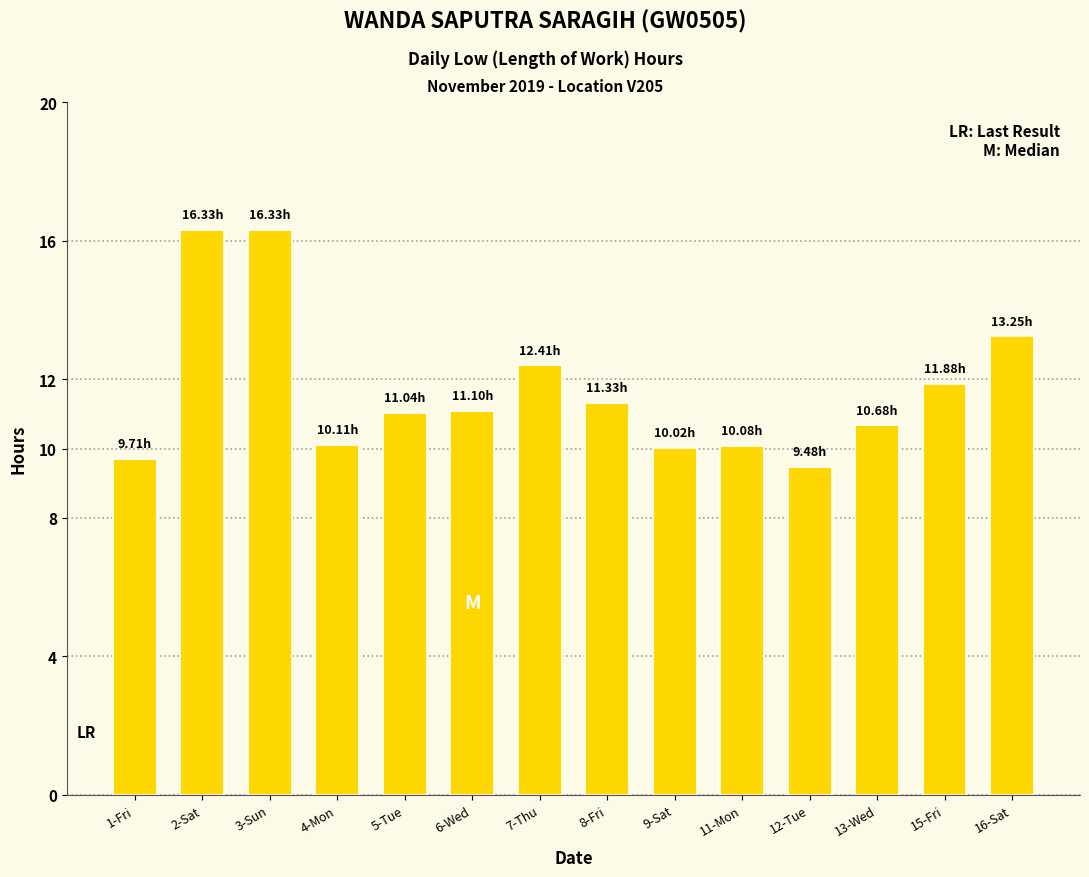

How many series are shown in this chart?

1